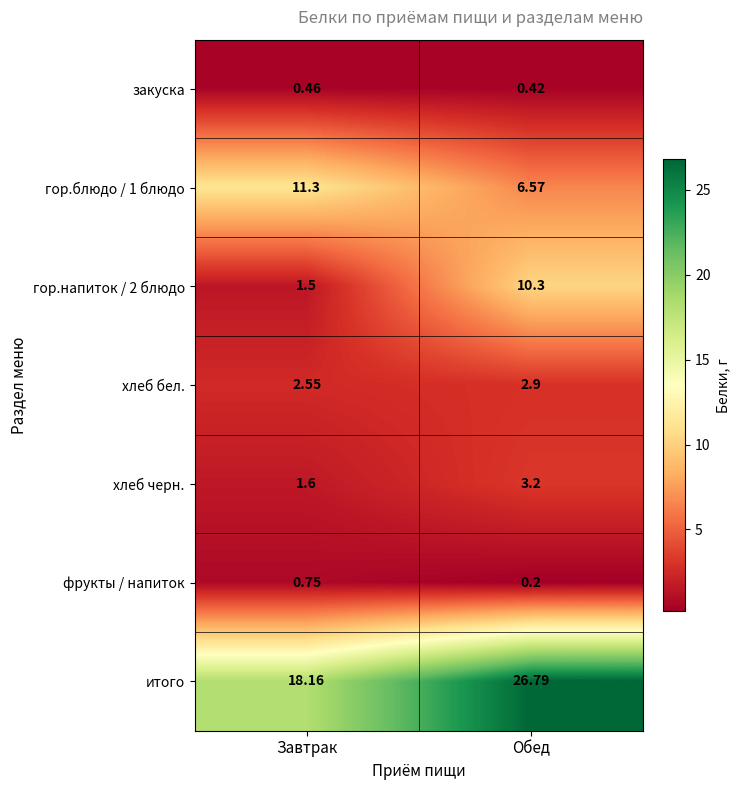

Which category has the highest value in the гор.блюдо / 1 блюдо series?

Завтрак